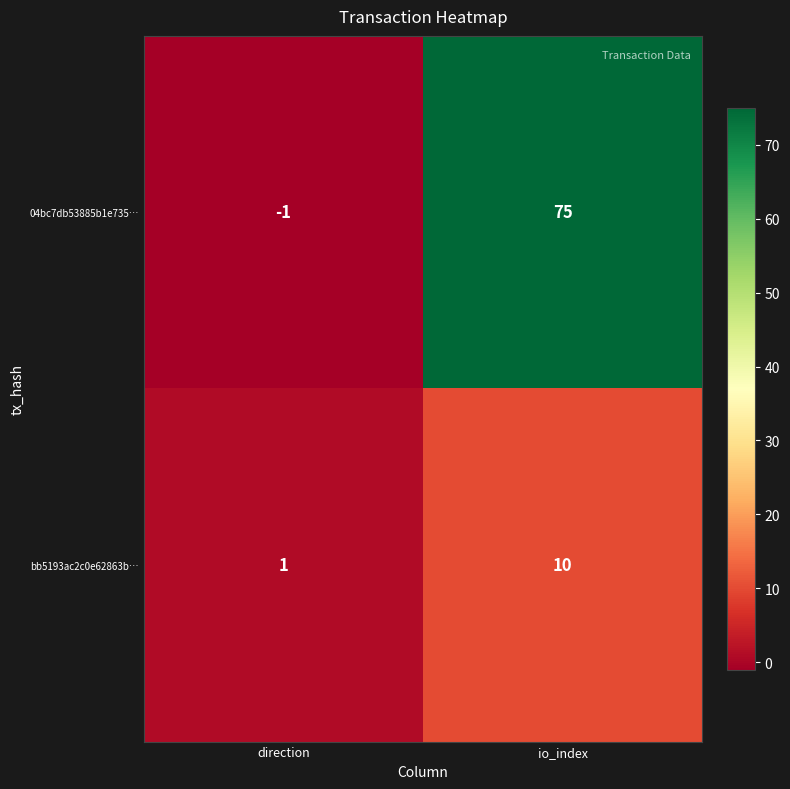

Where is 04bc7db53885b1e735… nearest to the value 37?

direction